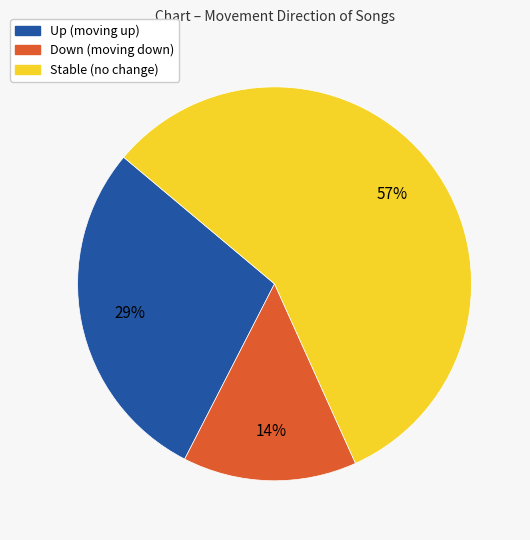

Do Down (moving down) and Stable (no change) together represent more than half of the pie?

Yes